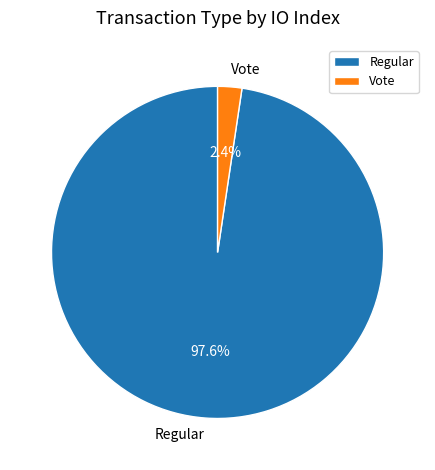

Which slice is the smallest?

Vote